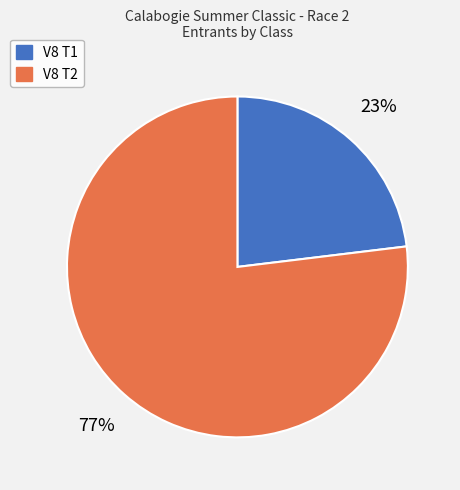

Rank the categories by value from highest to lowest.

V8 T2, V8 T1